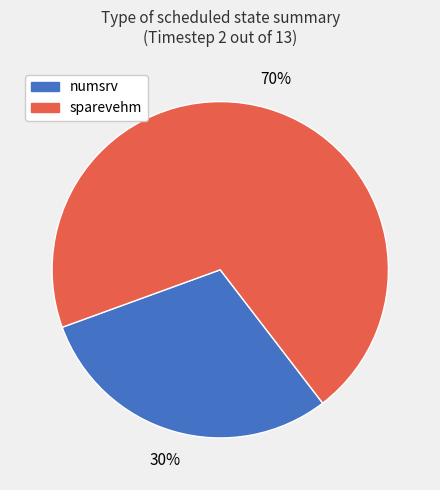

Combined, do sparevehm and numsrv account for over 50%?

Yes